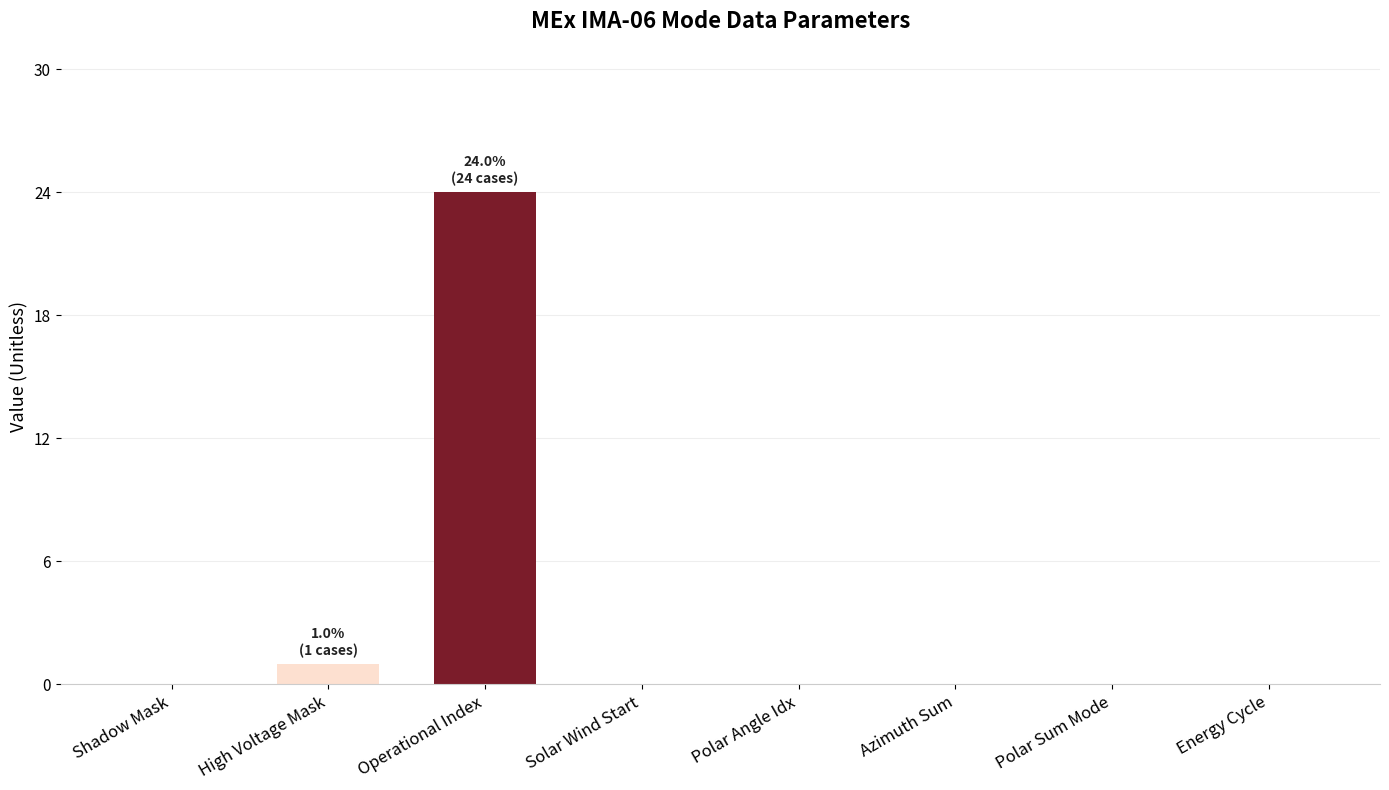

What is the change in value from Operational Index to Azimuth Sum?

-24